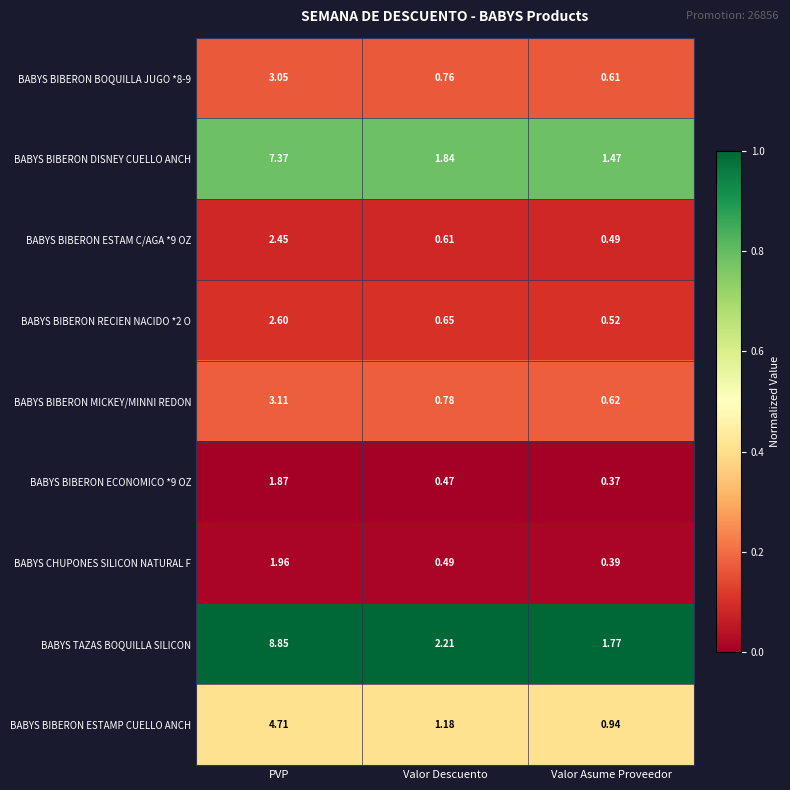

What is the spread (max minus min) of values at PVP?

7.0